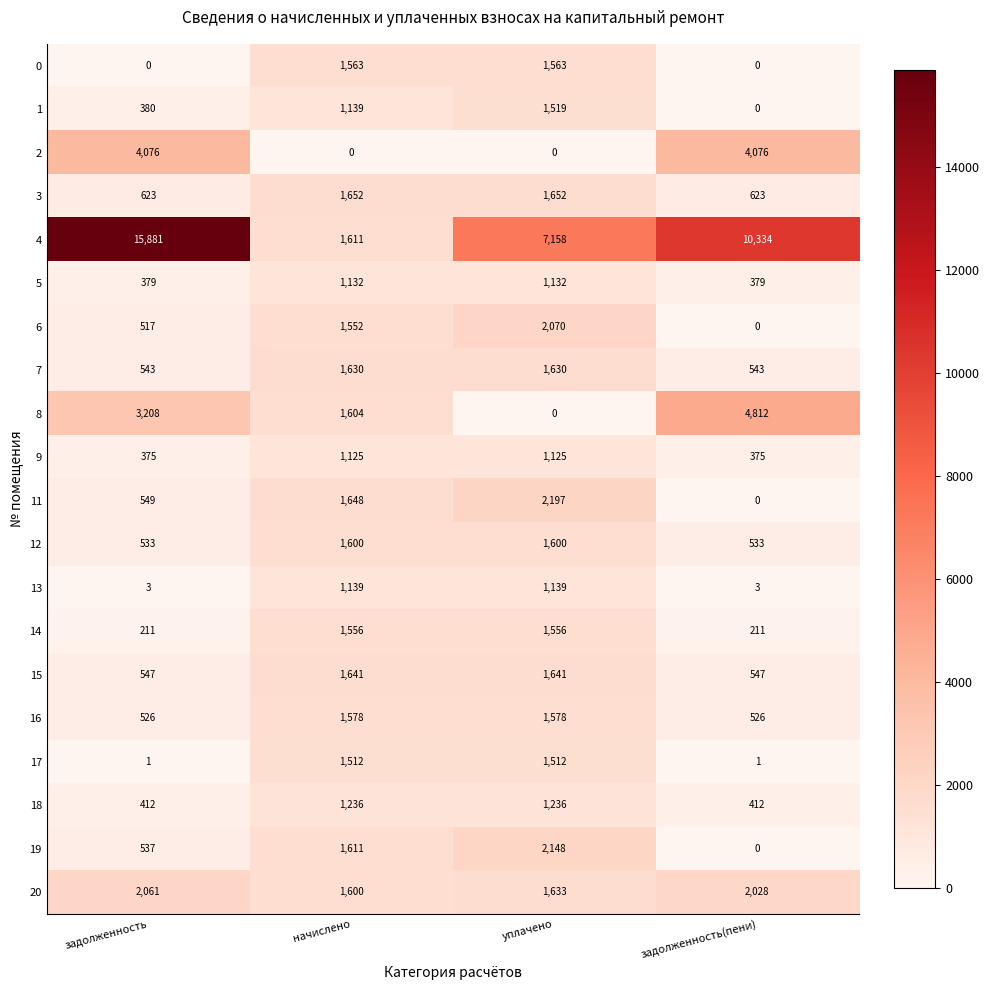

What is the sum of the 5 values at начислено and задолженность(пени)?

1511